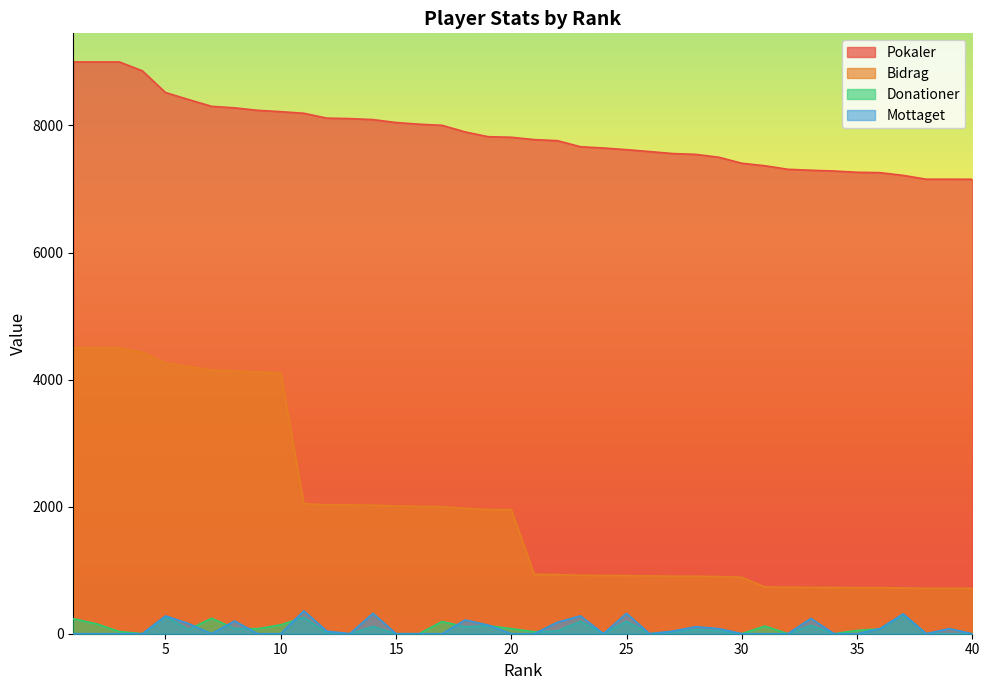

True or false: Bidrag has a value of 4259 at 5.

True